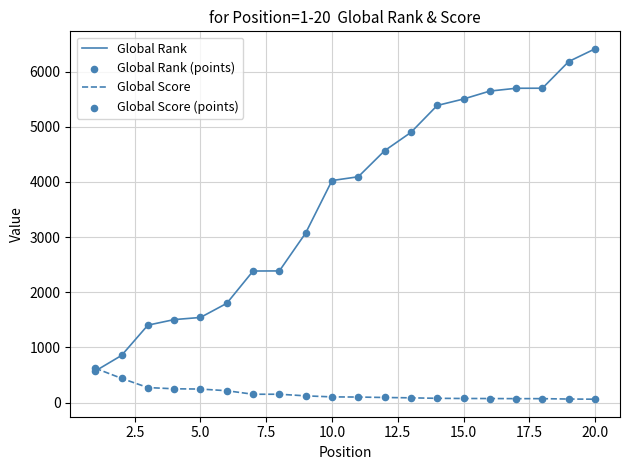

Which series has the widest spread of values?

Global Rank